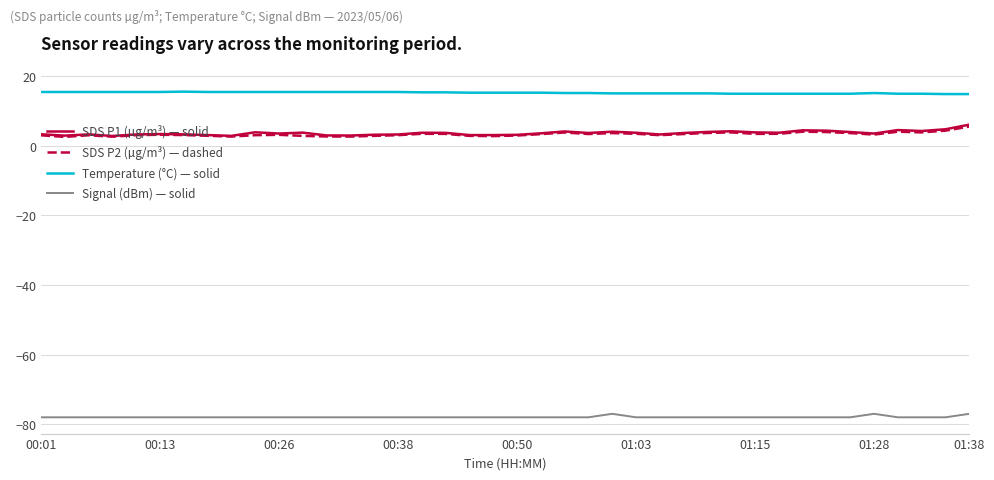

True or false: Signal (dBm) — solid and SDS P1 (µg/m³) — solid intersect in this chart.

False